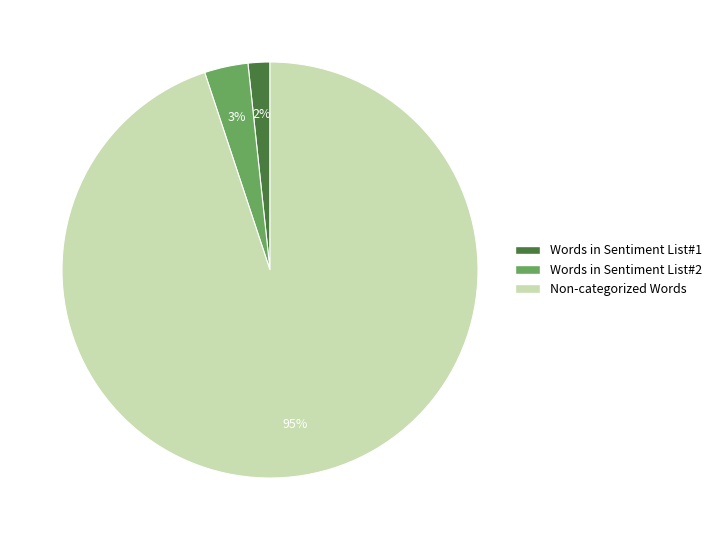

Does any single category account for the majority?

Yes